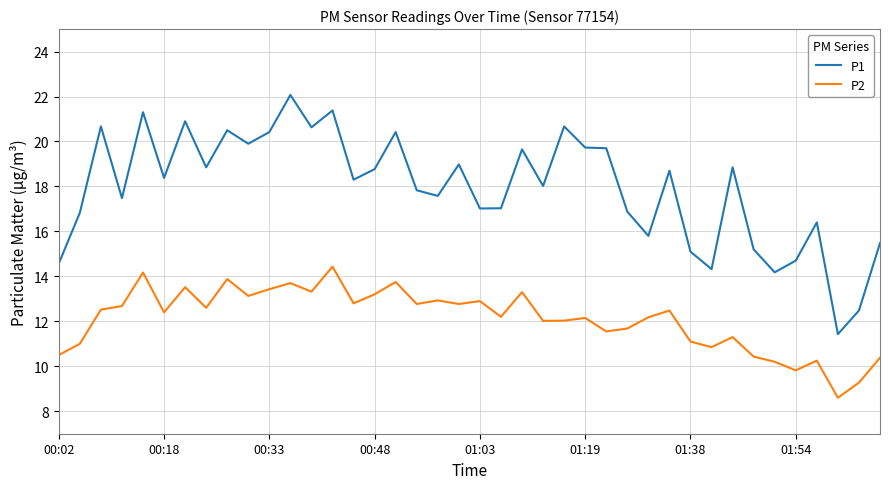

In P2, how many points are higher than both neighbors (excluding endpoints)?

13